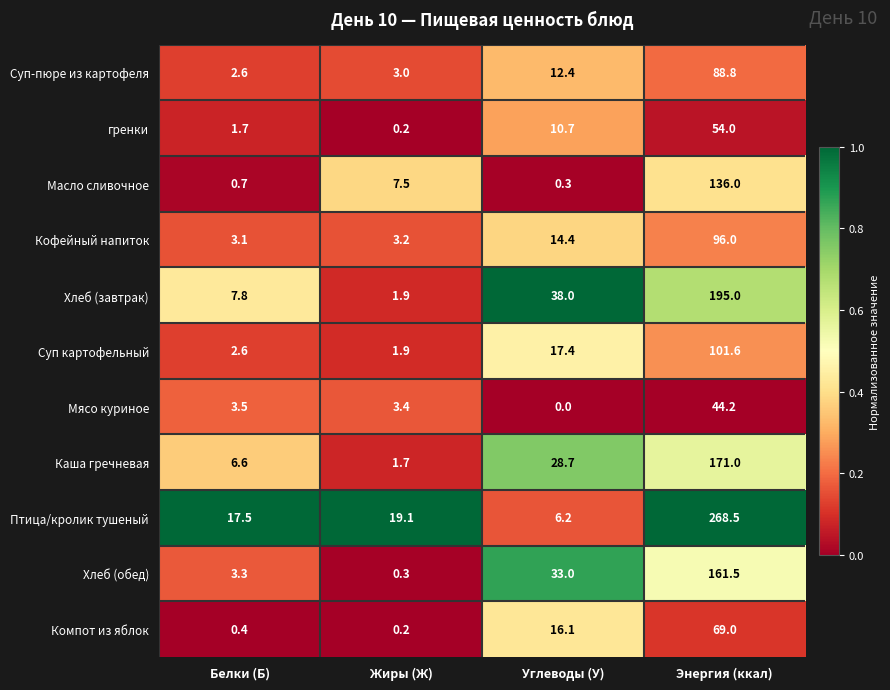

What is the greatest value displayed?

268.5